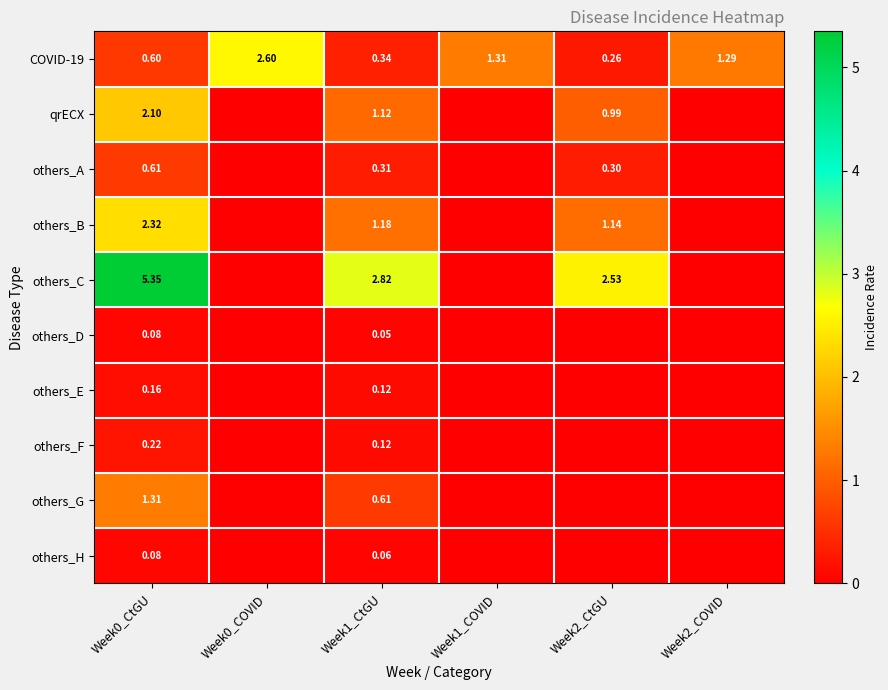

At which category is the sum across all series the highest?

Week0_CtGU